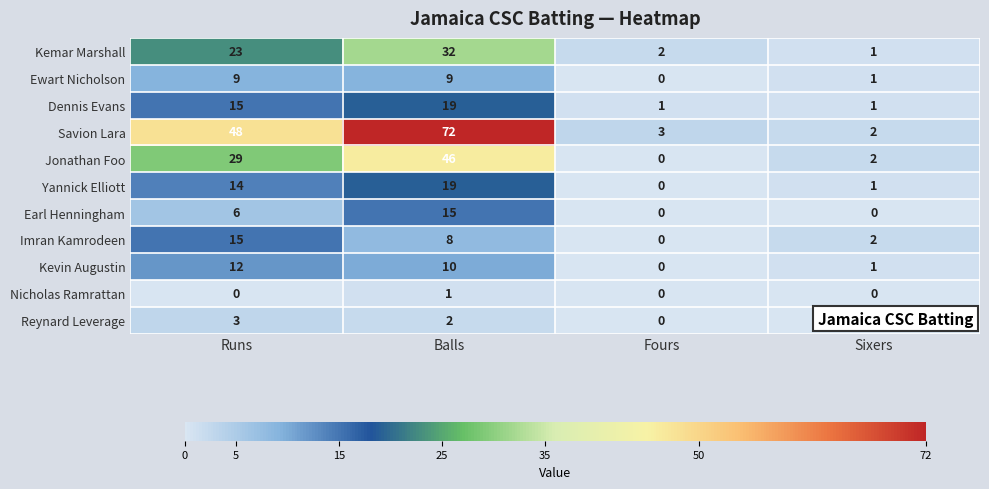

Between Runs and Balls, which series saw the biggest shift?

Savion Lara